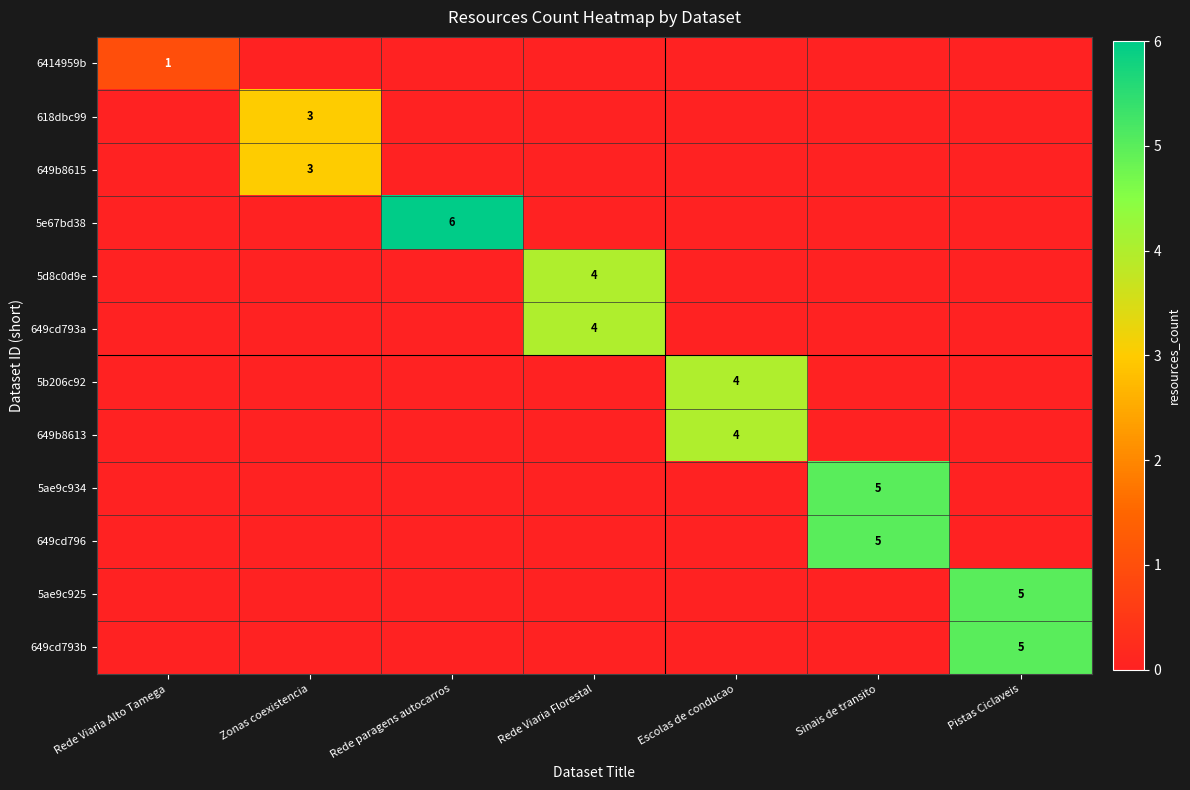

Which label corresponds to the largest value in the chart?

Rede paragens autocarros